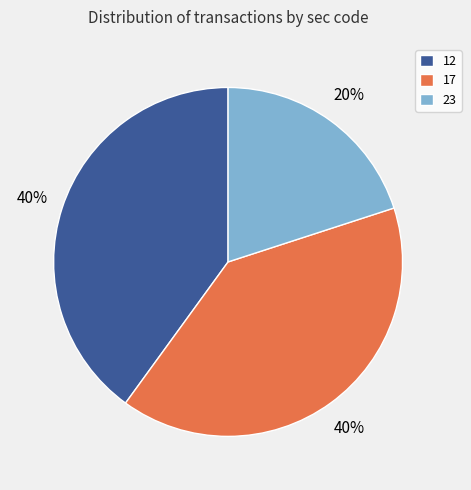

Between 23 and 17, which is larger?

17